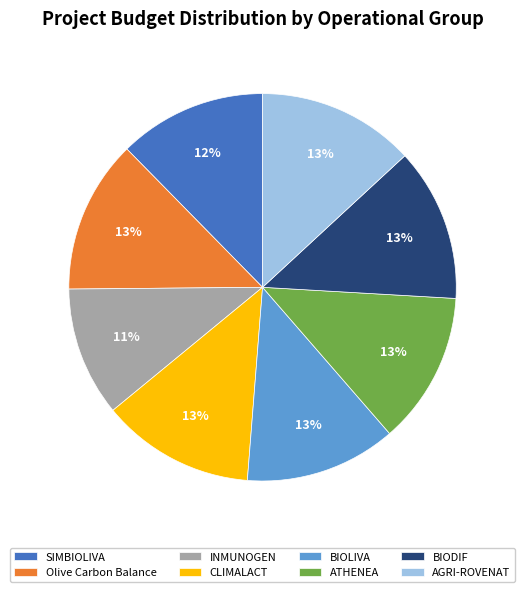

Is Olive Carbon Balance the majority of the pie?

No